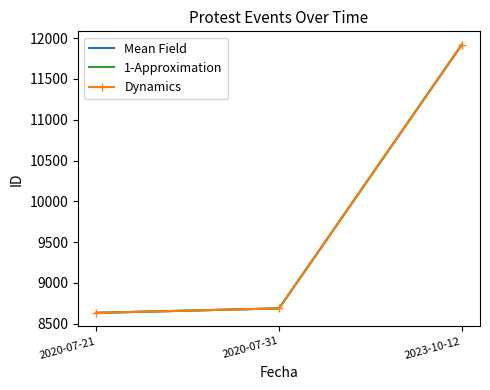

At which label does Mean Field reach its minimum?

2020-07-21